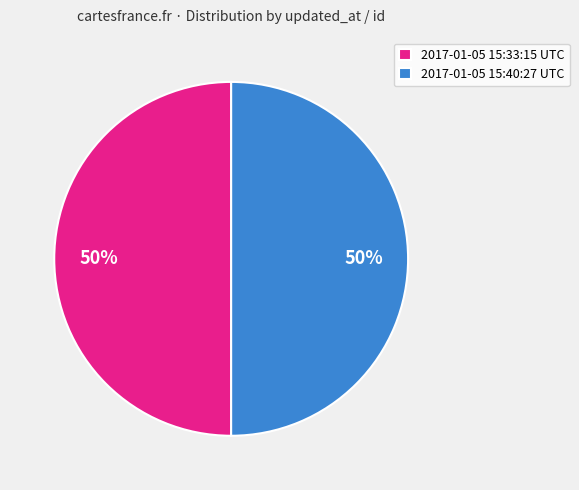

To the nearest percent, what percentage of the pie is 2017-01-05 15:40:27 UTC?

50%